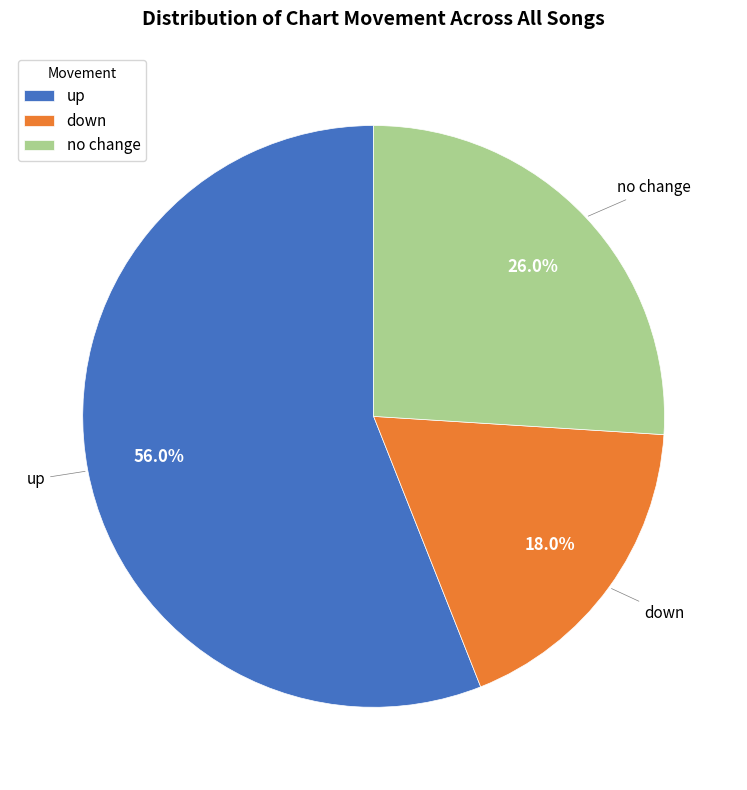

Which slice is the smallest?

down